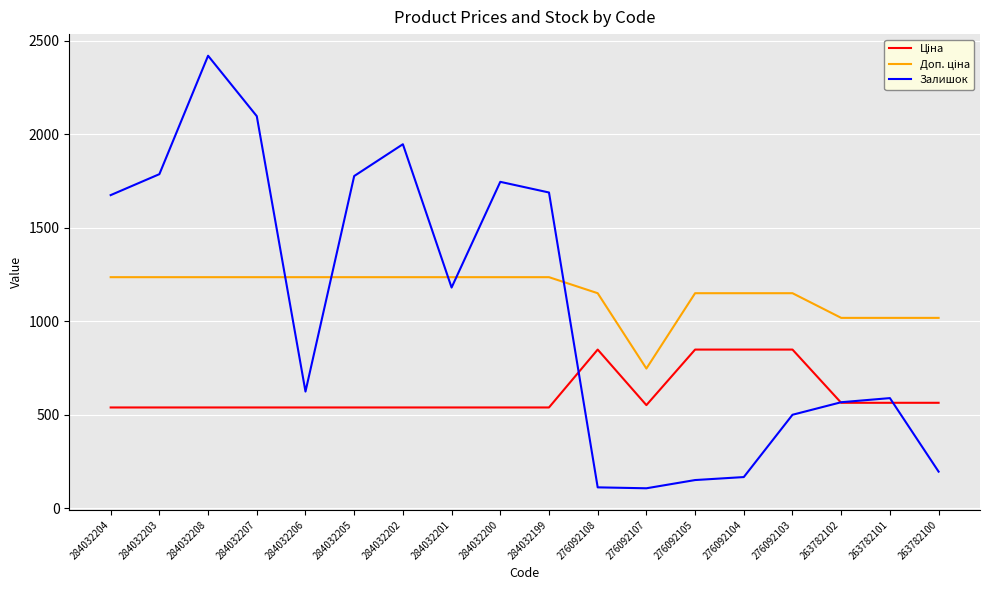

At which category is the sum across all series the highest?

284032208